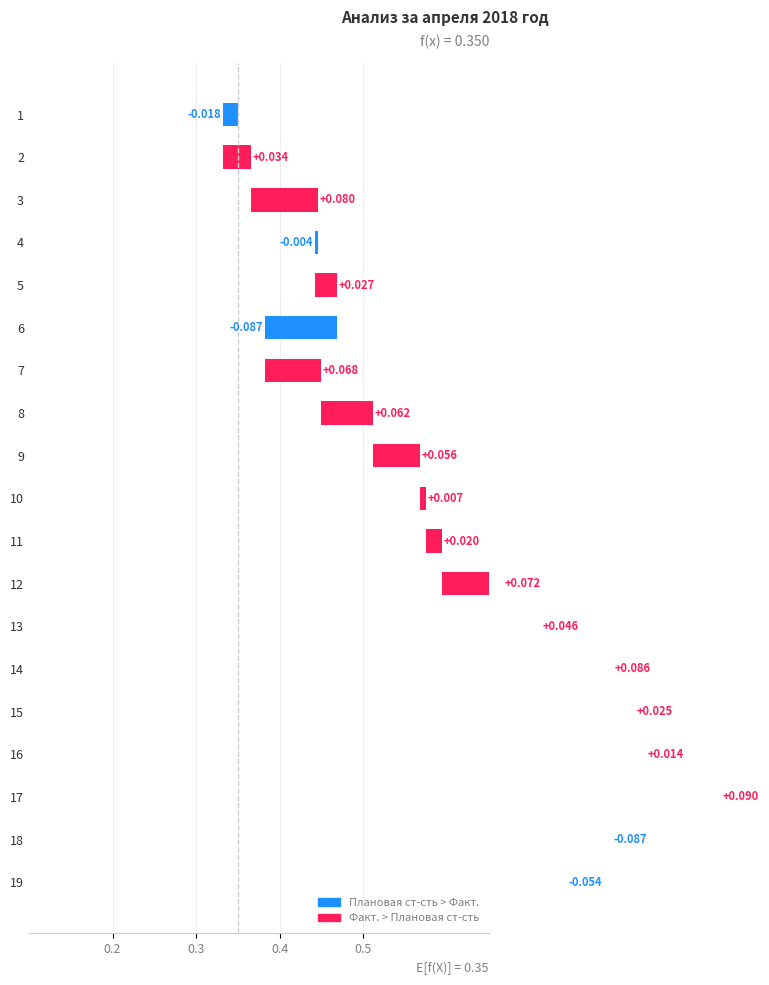

What is the label of the 10th bar from the left?

9